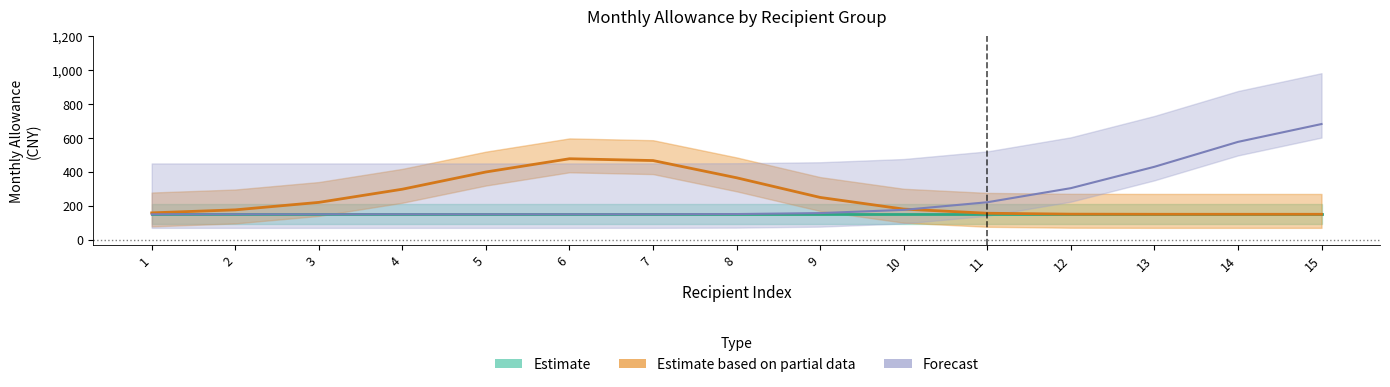

What is the value of the Estimate based on partial data point at the 11th from the left?

150